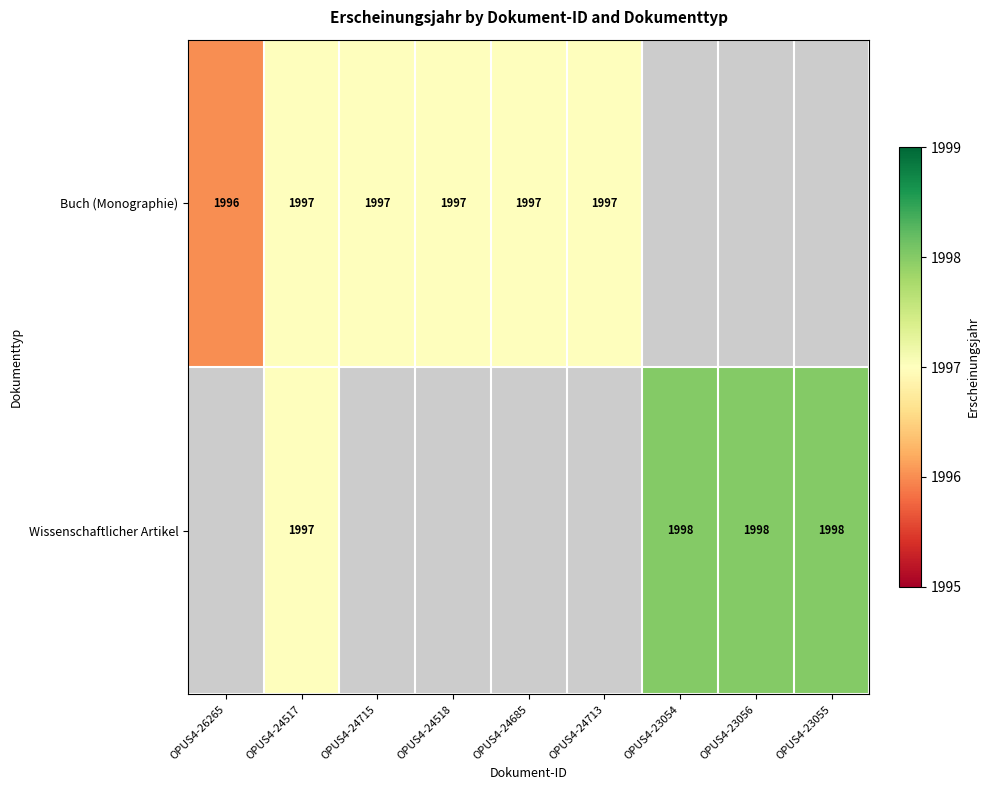

The Wissenschaftlicher Artikel series shows 1998 at OPUS4-23056. True or false?

True